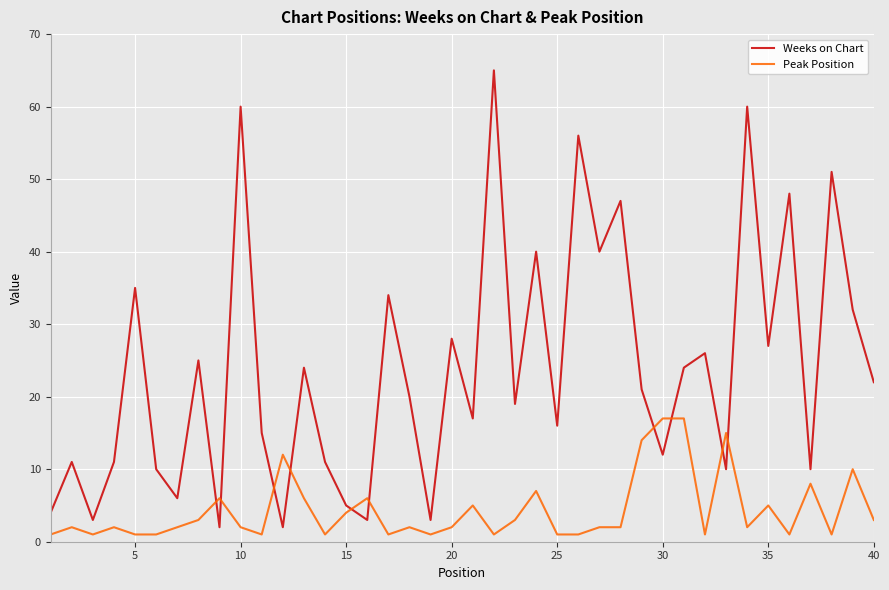

True or false: Weeks on Chart and Peak Position intersect in this chart.

True